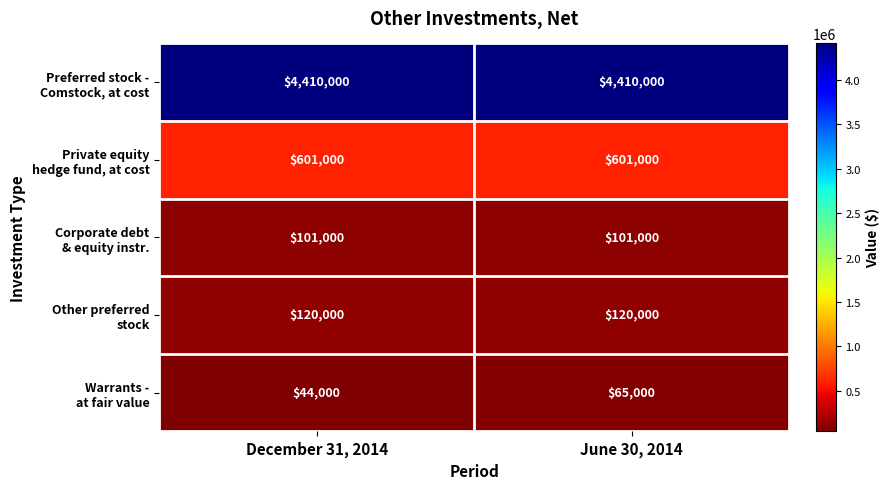

What is the total value across all series at December 31, 2014?

5276000